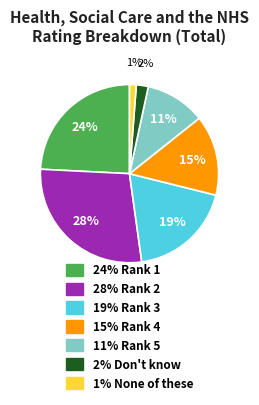

To the nearest percent, what is the average slice percentage?

14%